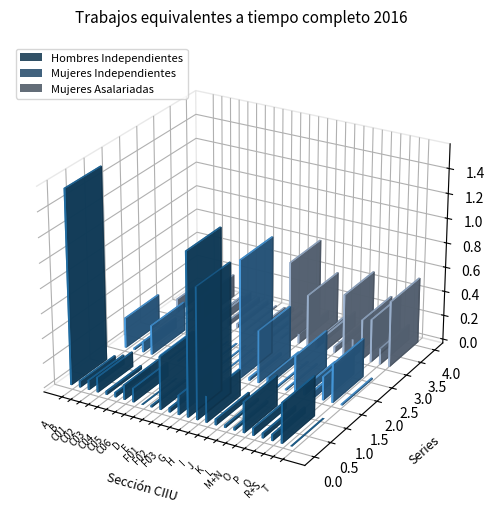

At which label does Hombres Independientes first exceed 63033?

A